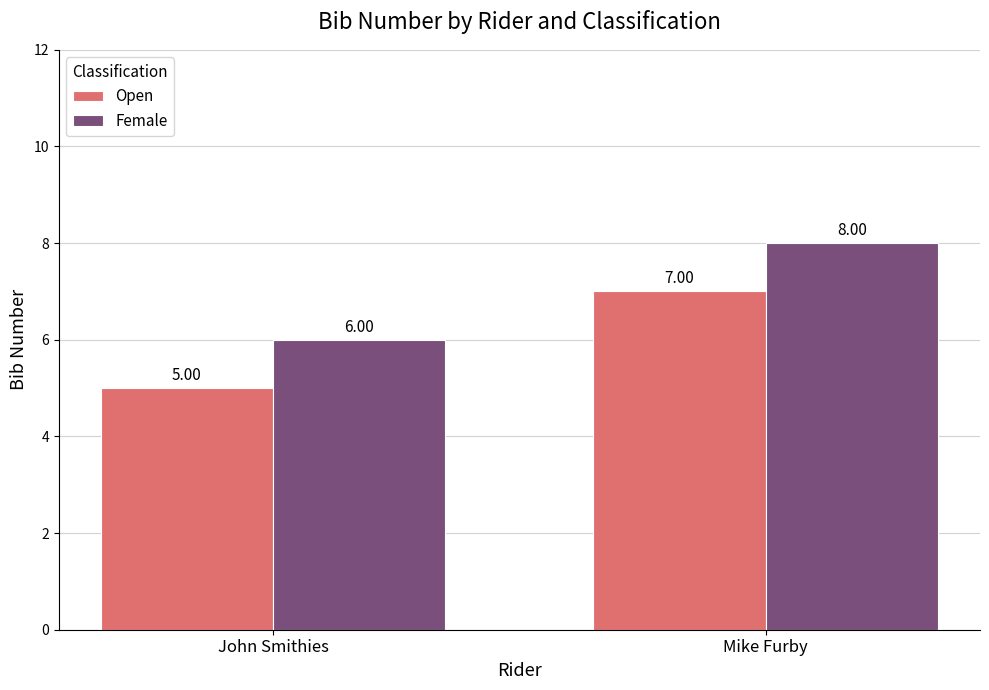

What are all the series names shown in the legend?

Open, Female